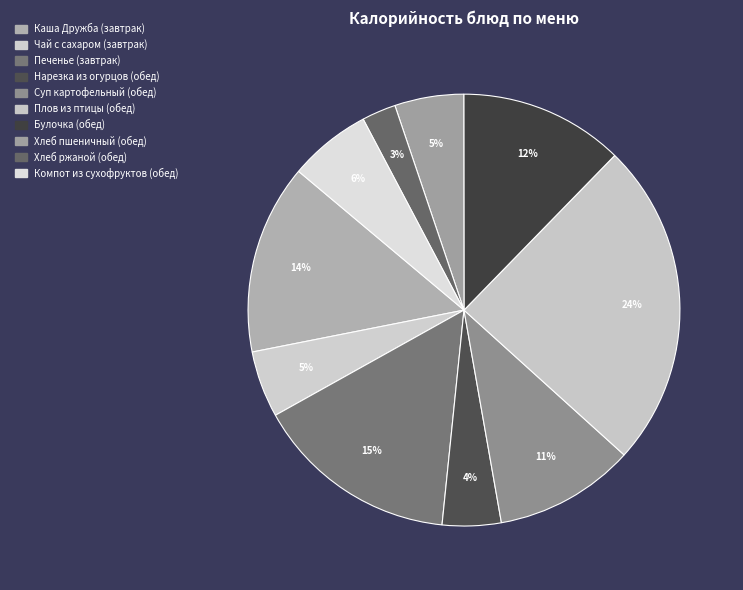

Count the number of slices in the pie.

10